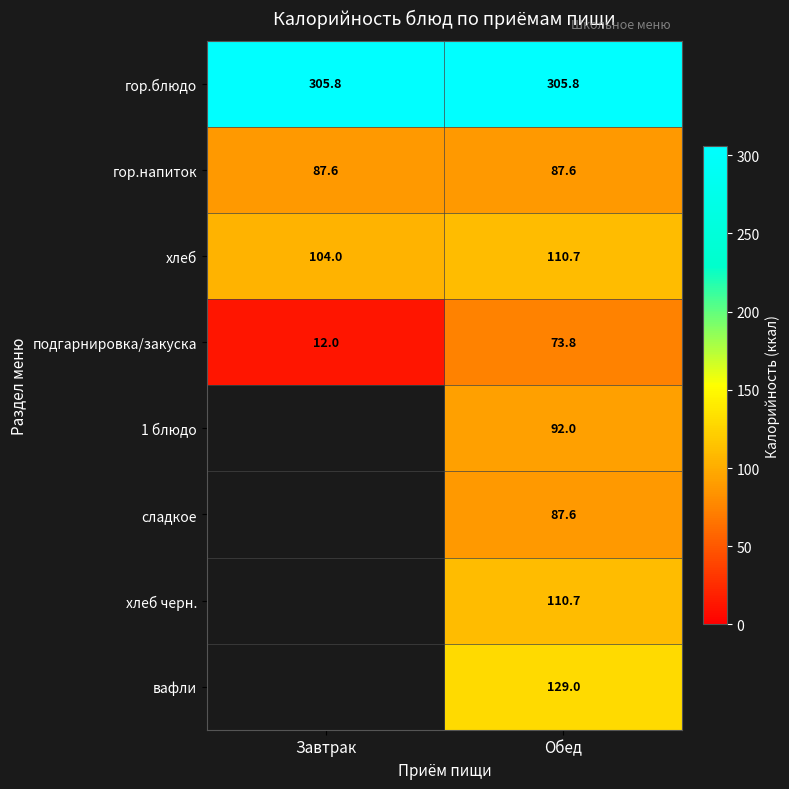

What is the spread (max minus min) of values at Обед?

232.0